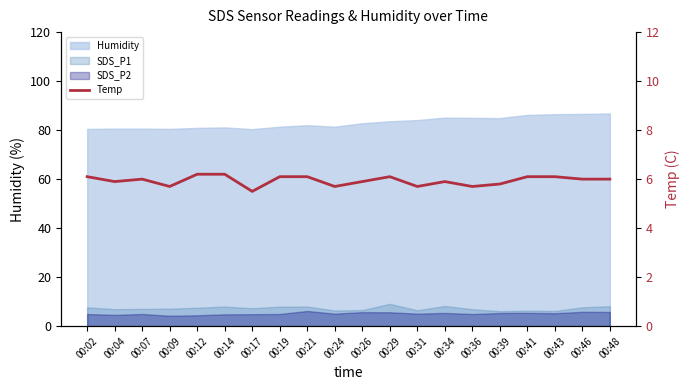

List the labels in order of value, largest first.

00:12, 00:14, 00:02, 00:19, 00:21, 00:29, 00:41, 00:43, 00:07, 00:46, 00:48, 00:04, 00:26, 00:34, 00:39, 00:09, 00:24, 00:31, 00:36, 00:17